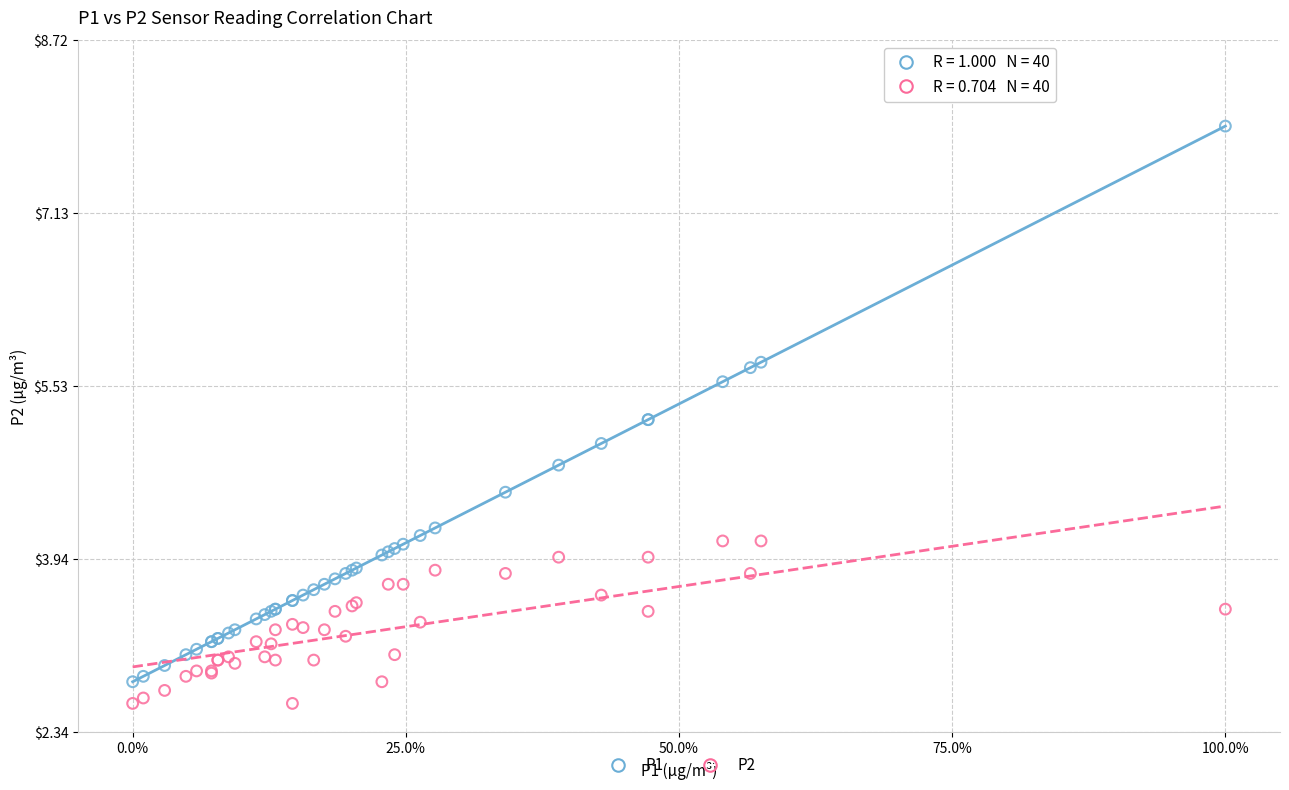

Which series has the largest Y range (max minus min)?

P1